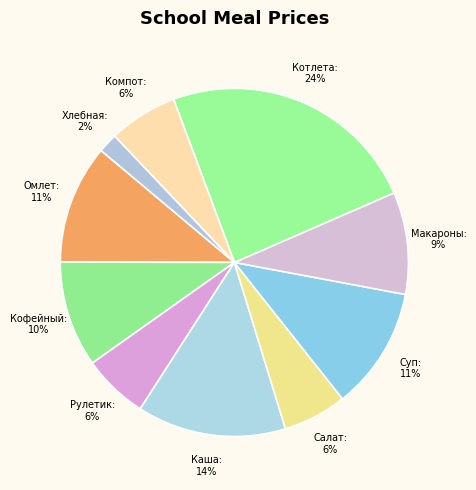

How many slices are in this pie chart?

10